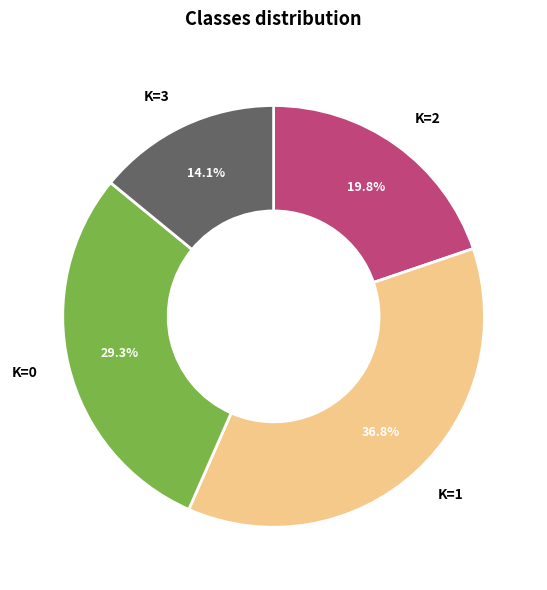

Is K=3 the majority of the pie?

No